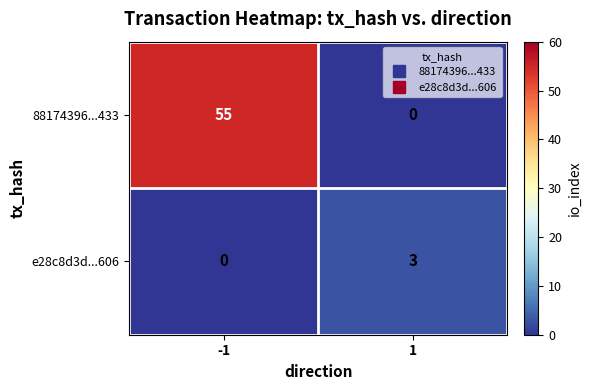

Reading left to right, what are all the values shown in this chart?

88174396...433: 55	0
e28c8d3d...606: 0	3